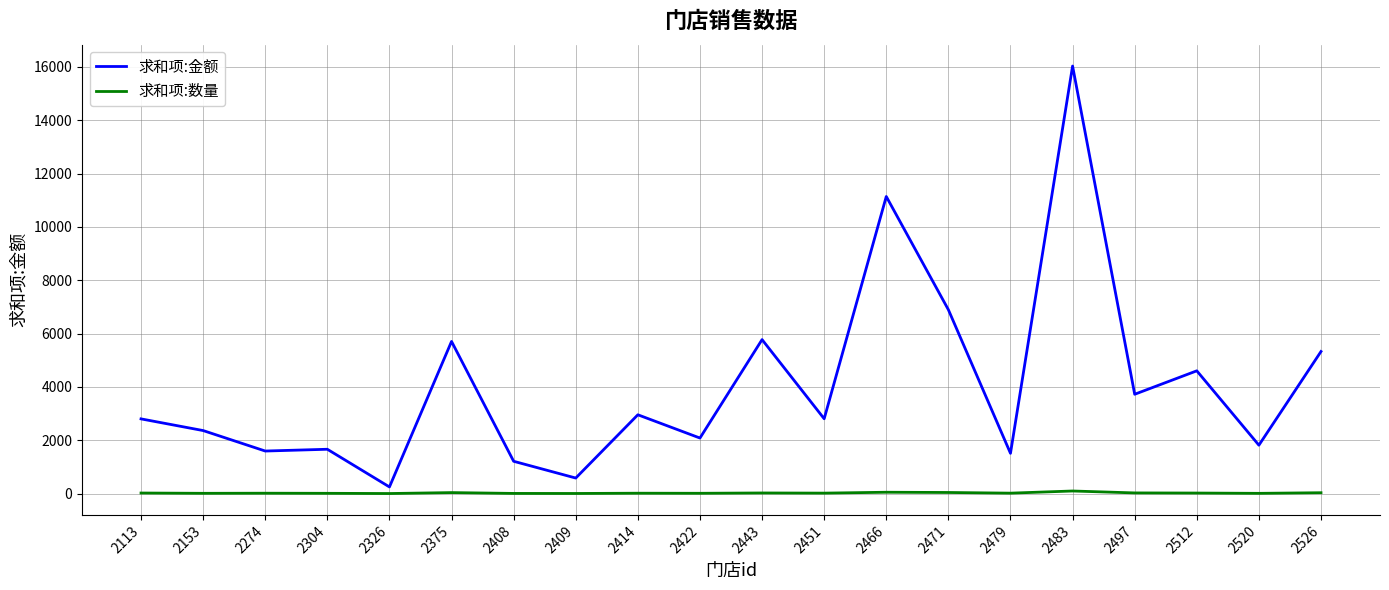

Is it true that 求和项:金额 equals 2804.5 at 2451?

True